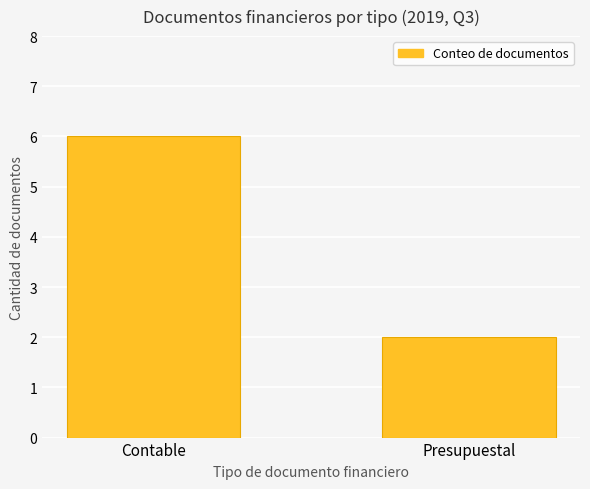

What is the sum of the values at Contable and Presupuestal?

8